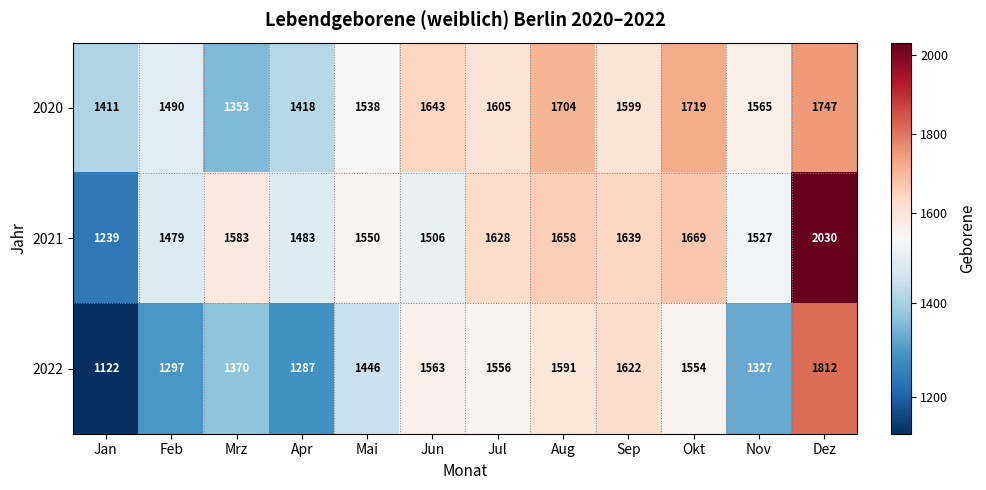

Is it true that 2021 equals 670 at Mrz?

False